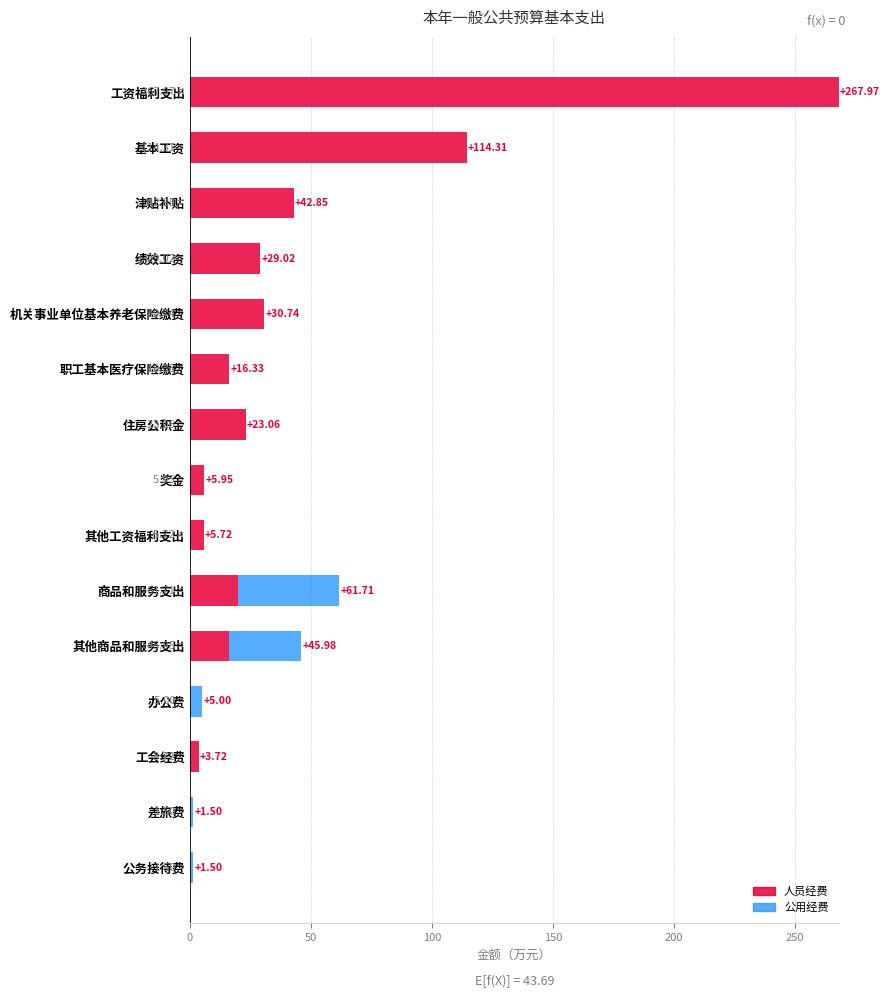

At which category is the sum across all series the highest?

工资福利支出